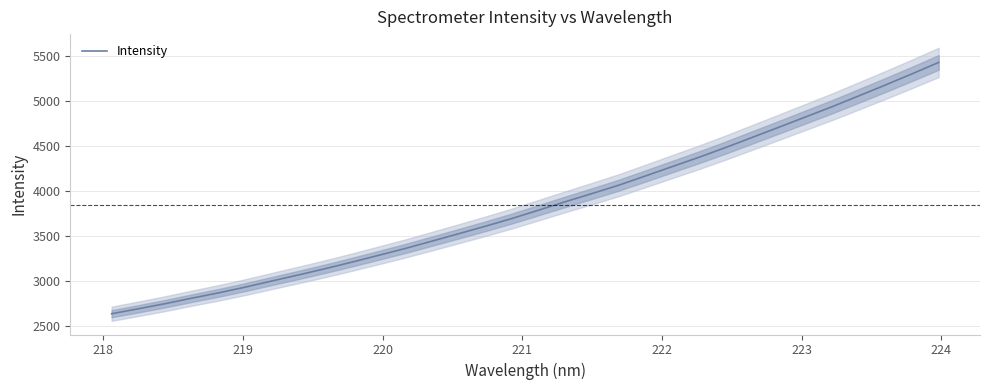

What is the lowest value of the Intensity series?

2638.1